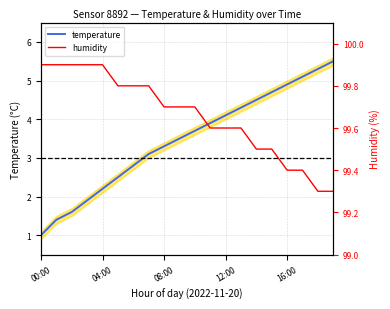

True or false: temperature and humidity cross at least once.

False